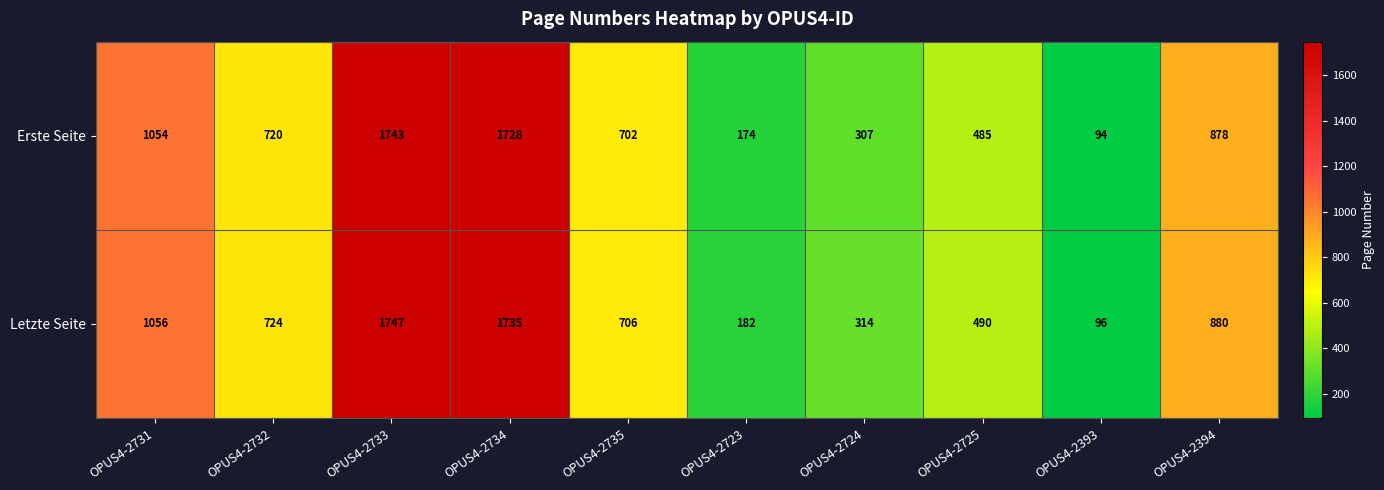

Reading right to left, transcribe all the data shown in this chart.

Erste Seite: 878	94	485	307	174	702	1728	1743	720	1054
Letzte Seite: 880	96	490	314	182	706	1735	1747	724	1056